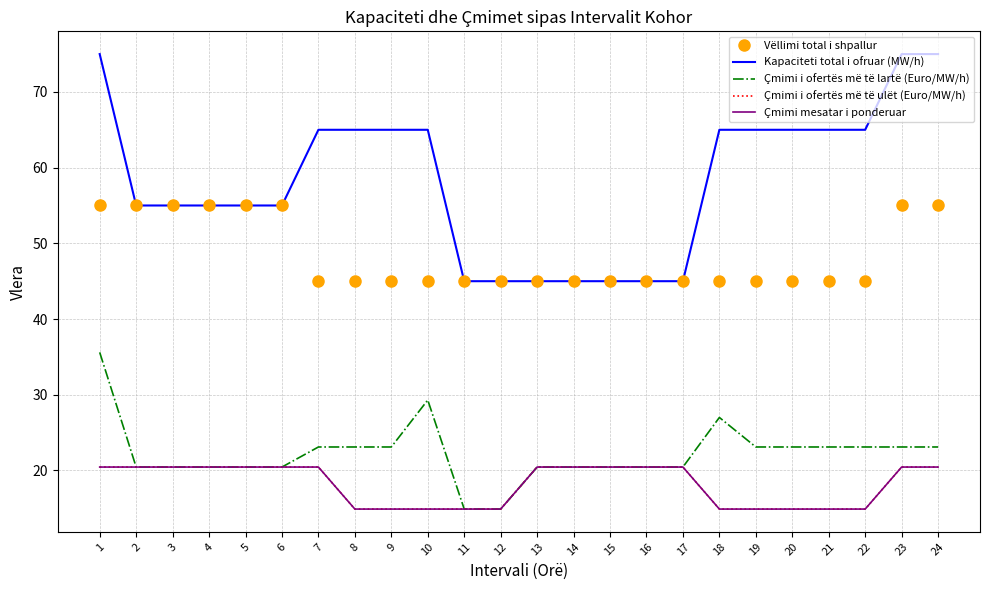

True or false: Çmimi i ofertës më të ulët (Euro/MW/h) and Kapaciteti total i ofruar (MW/h) cross at least once.

False